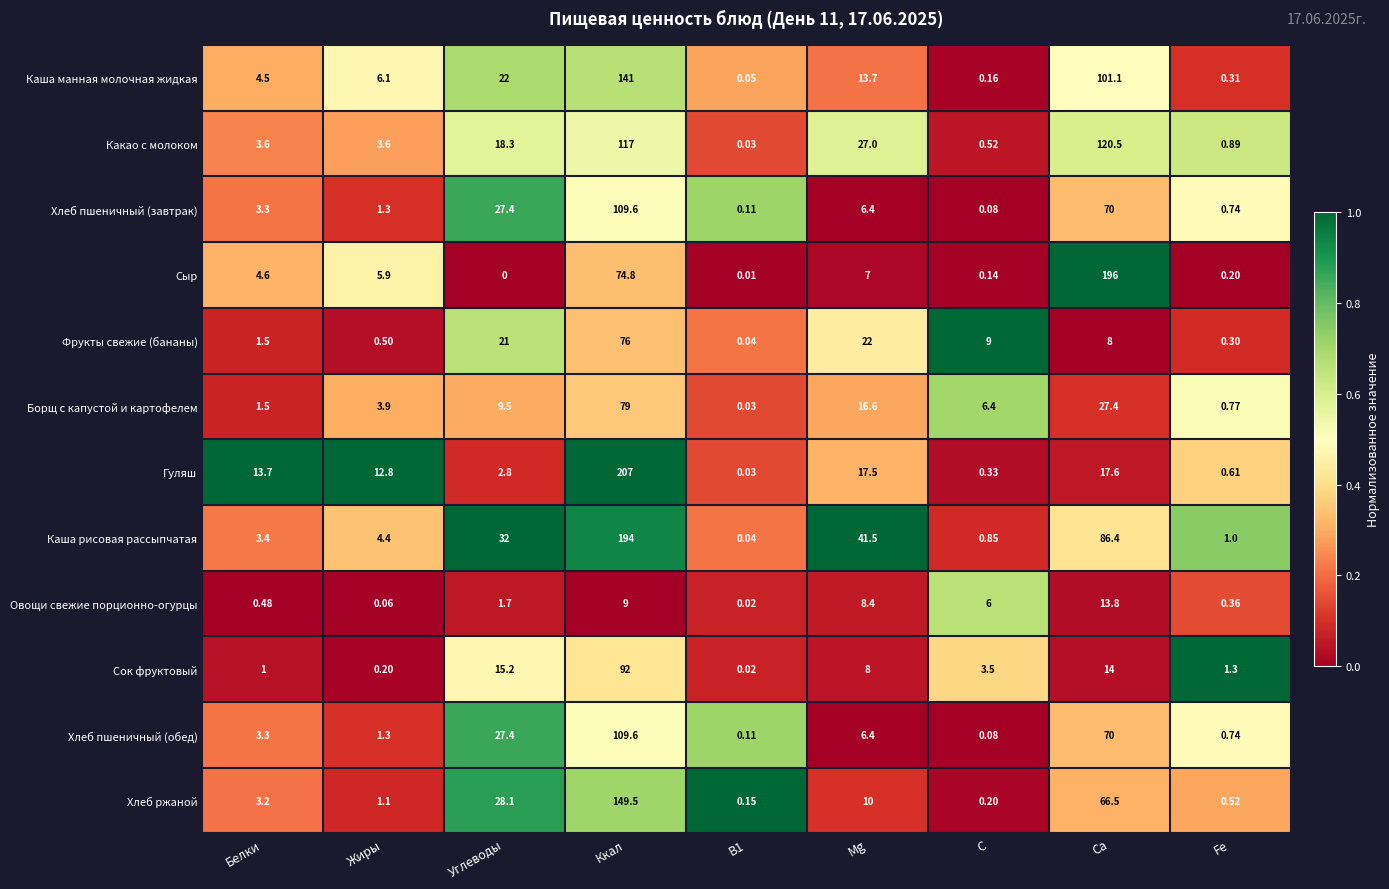

Which series has the largest range (max minus min)?

Гуляш